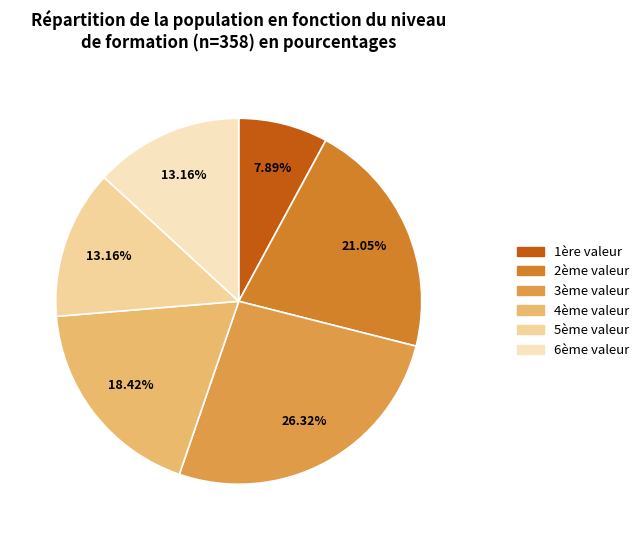

Does any single category account for the majority?

No